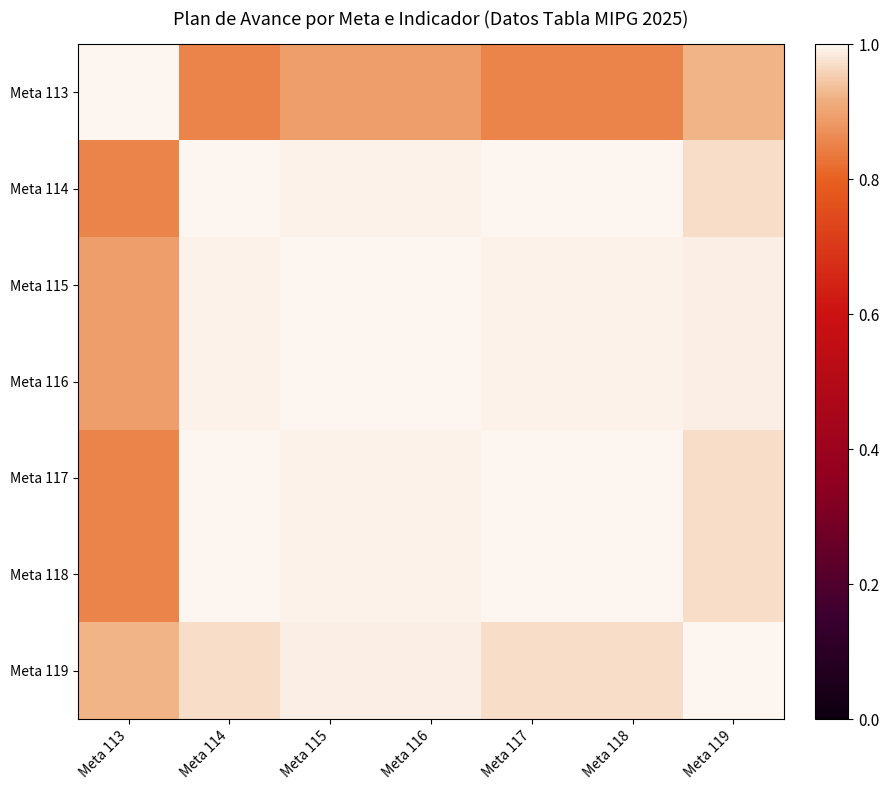

What is the spread (max minus min) of values at Meta 113?

0.1